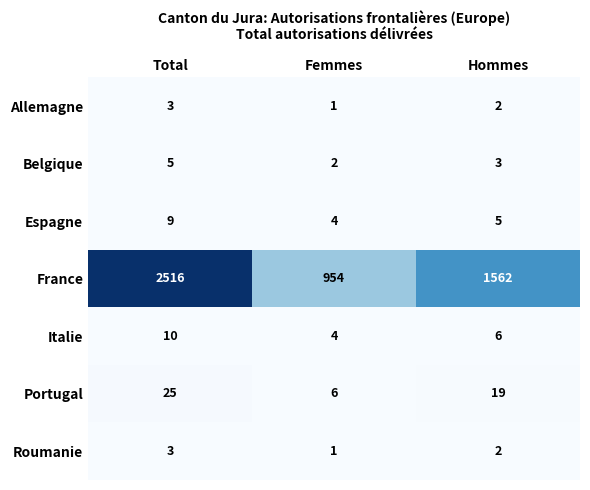

What is the greatest value displayed?

2516